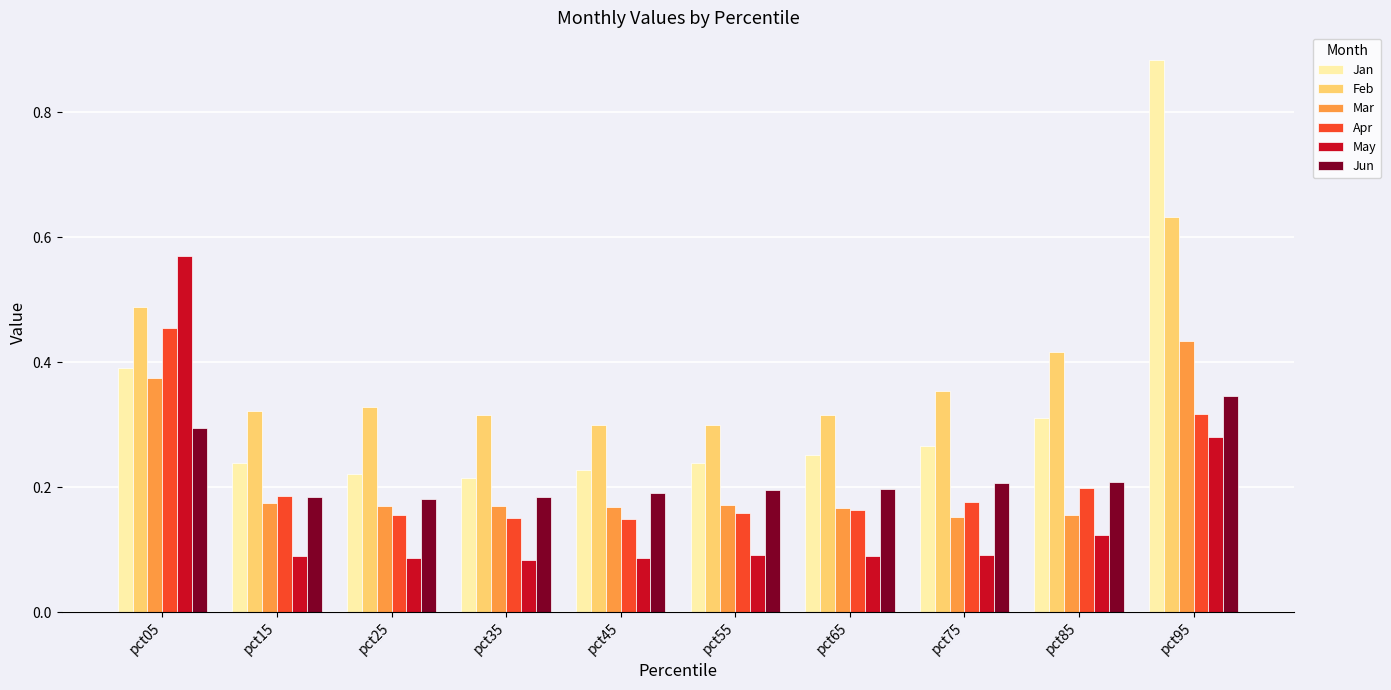

What is the sum of all Apr values?

2.1